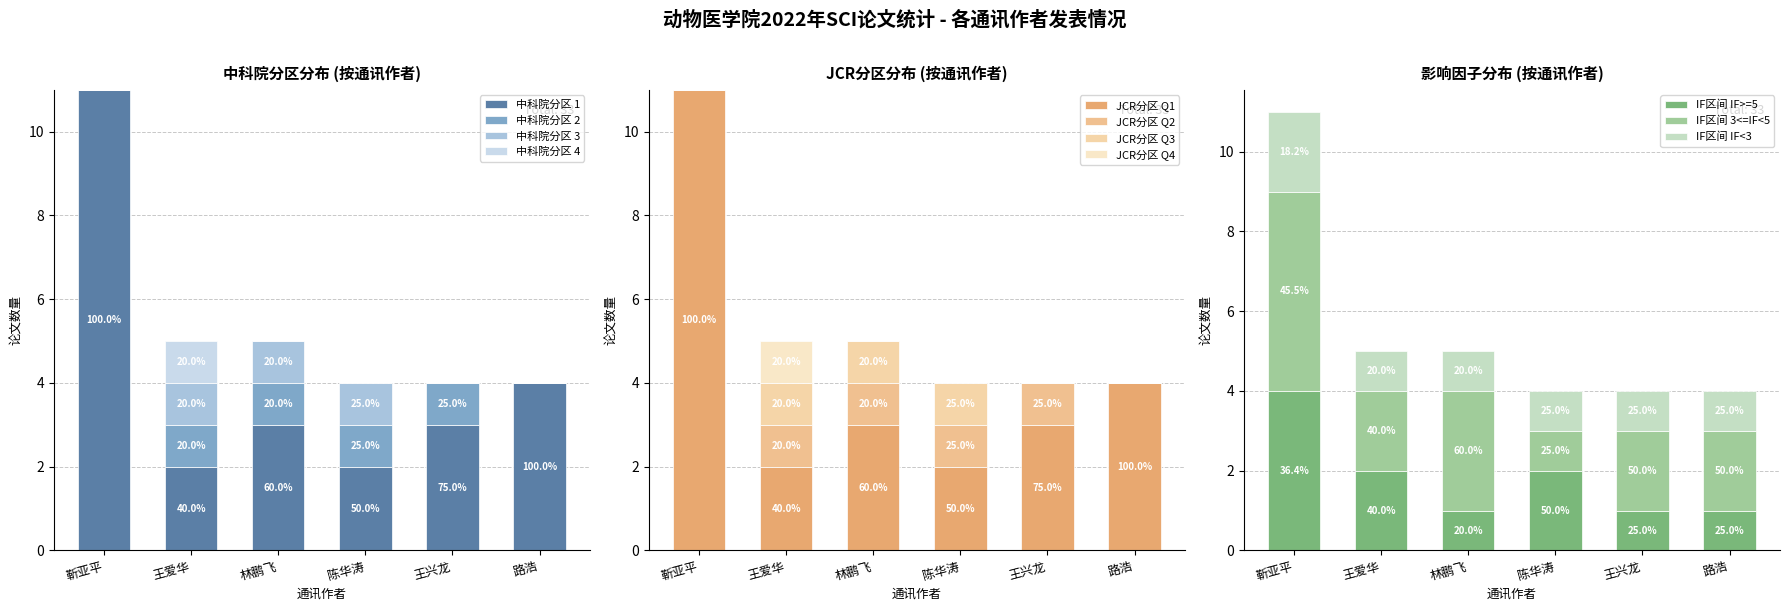

Which series has the largest total across all categories?

1区